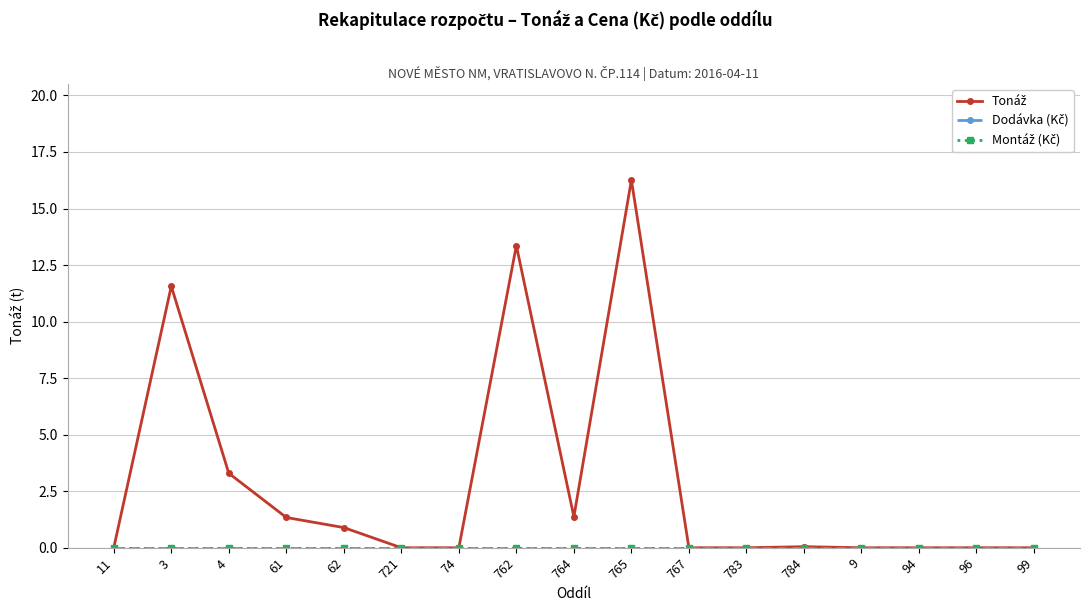

What is the label of the 13th point from the left?

784